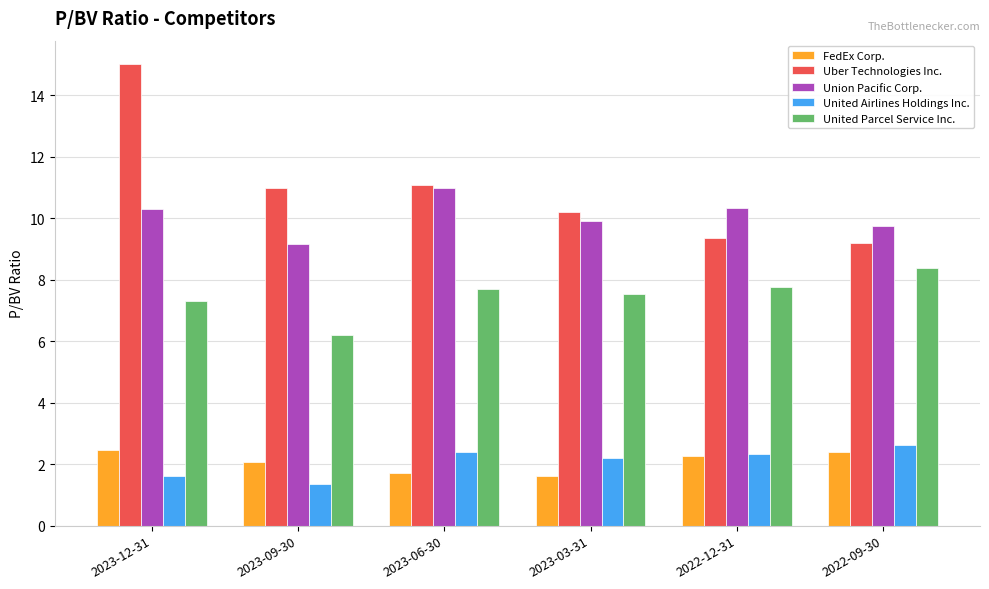

At 2023-12-31, list the series in order from smallest to largest.

United Airlines Holdings Inc., FedEx Corp., United Parcel Service Inc., Union Pacific Corp., Uber Technologies Inc.